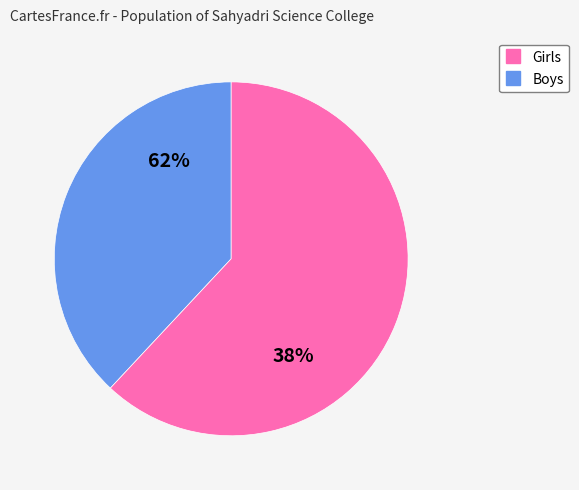

Rank the series by their average value, from highest to lowest.

Girls, Boys